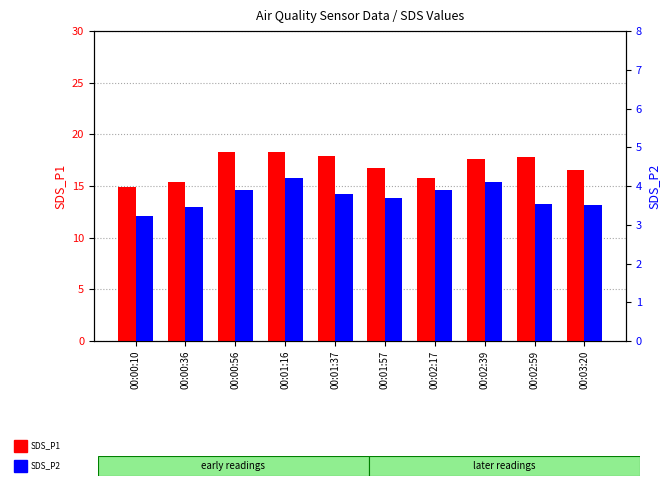

Which series has the largest total across all categories?

SDS_P1